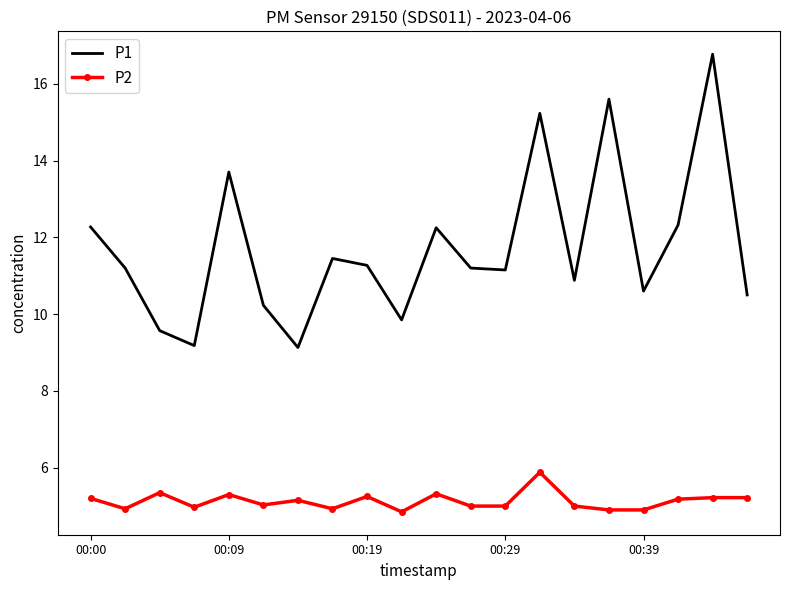

At how many categories does at least one series exceed 14?

3